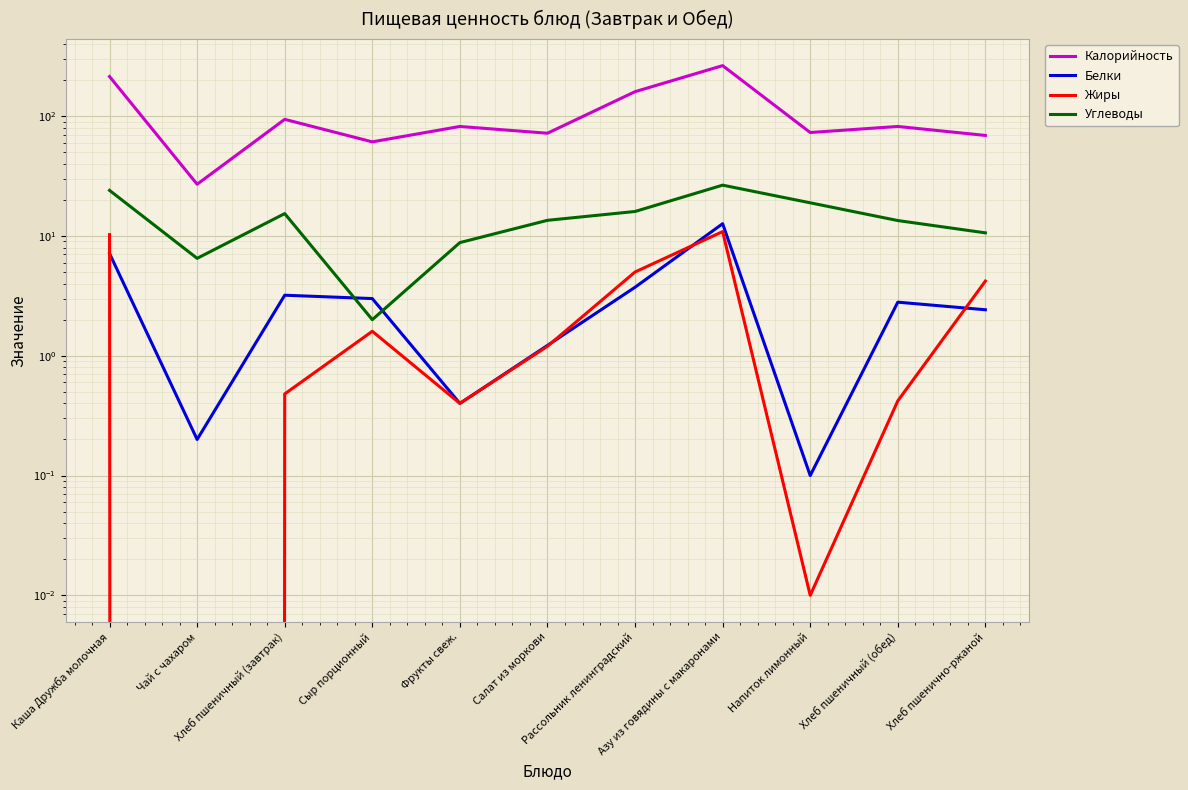

What are all the series names shown in the legend?

Калорийность, Белки, Жиры, Углеводы